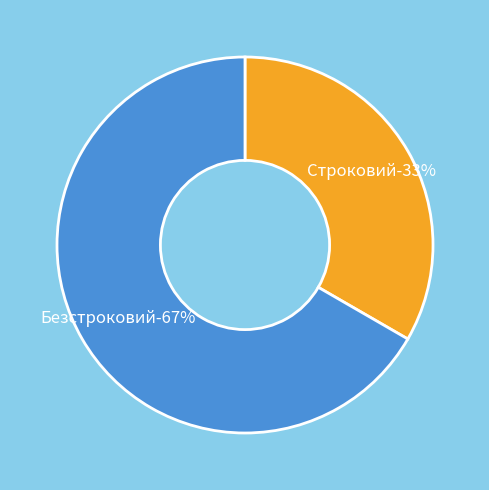

Combined, what portion of the pie is Строковий and Безстроковий?

100.0%